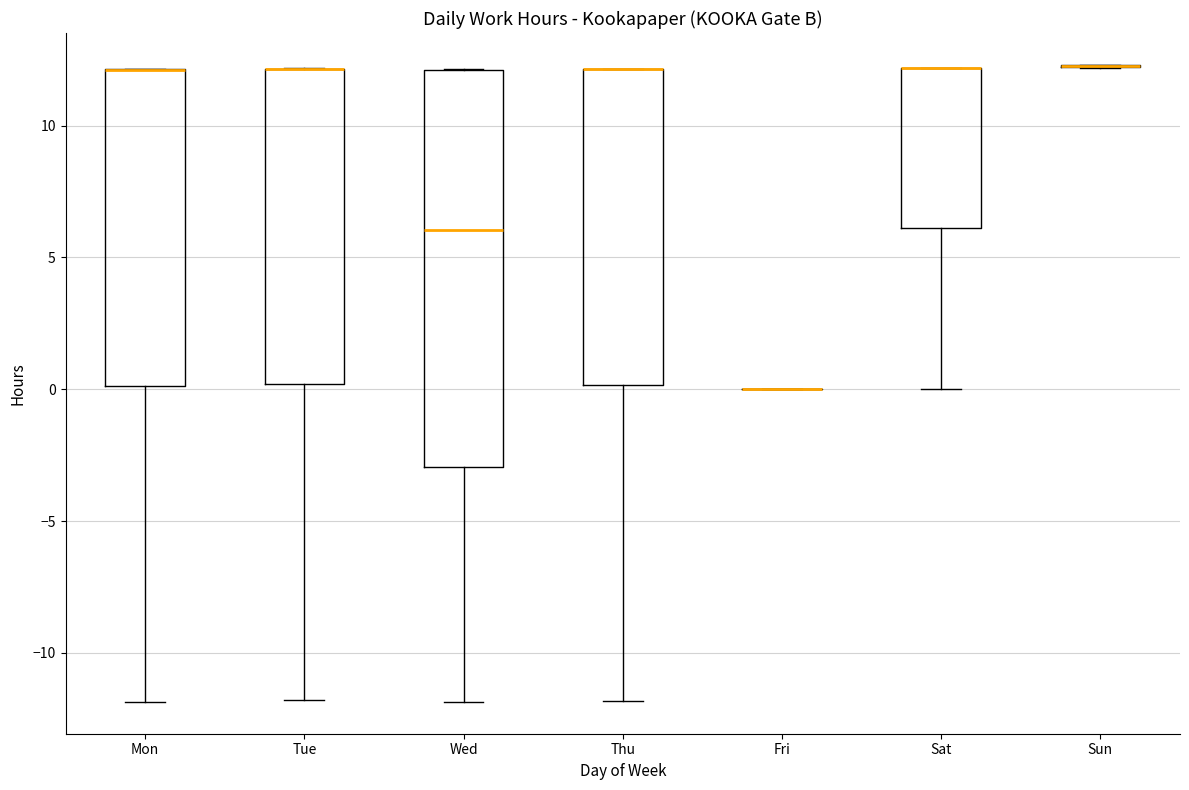

Comparing the boxes themselves (not the whiskers), which one is the tallest?

Wed